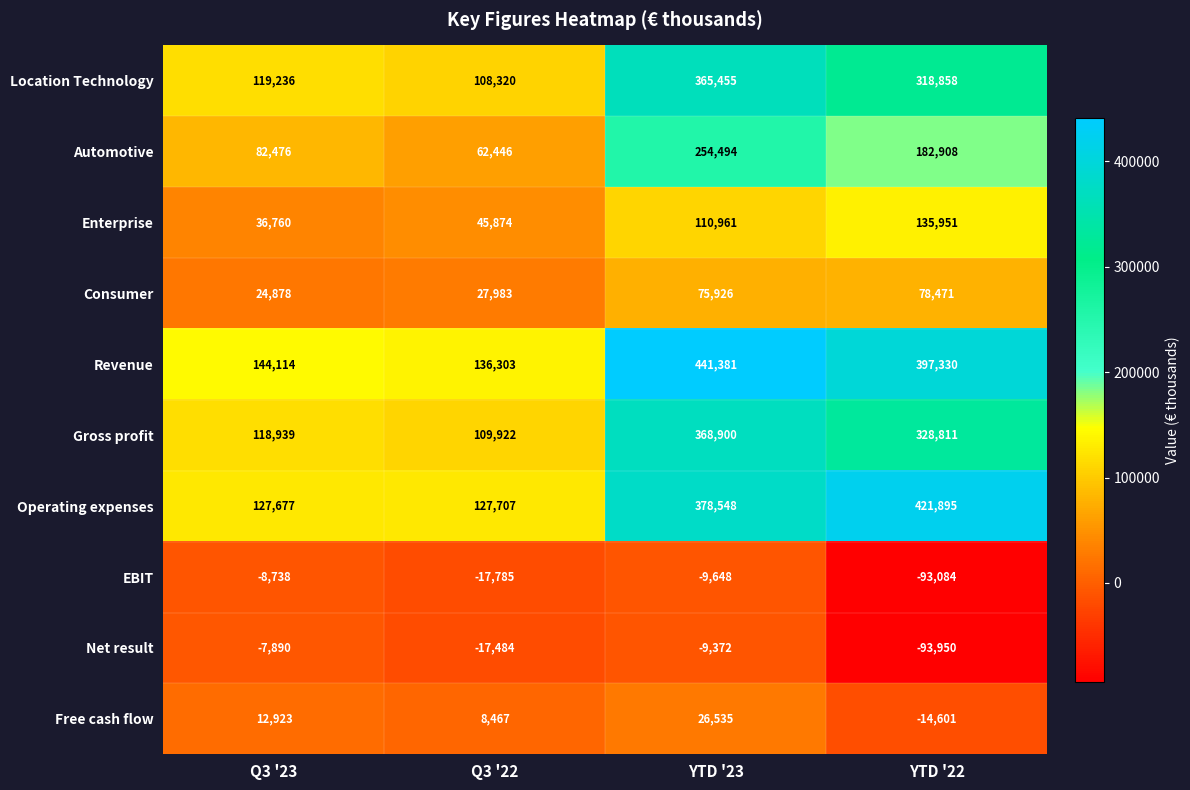

Rank the series by their maximum value, from highest to lowest.

Revenue, Operating expenses, Gross profit, Location Technology, Automotive, Enterprise, Consumer, Free cash flow, Net result, EBIT